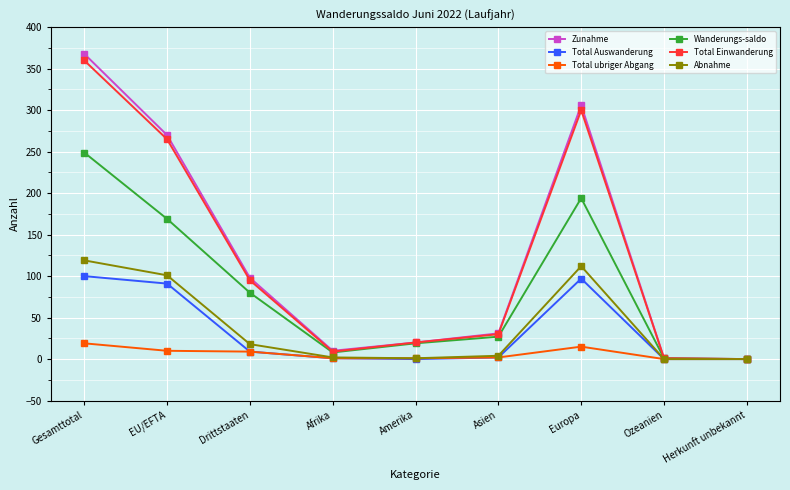

What is the label of the 4th point from the right?

Asien